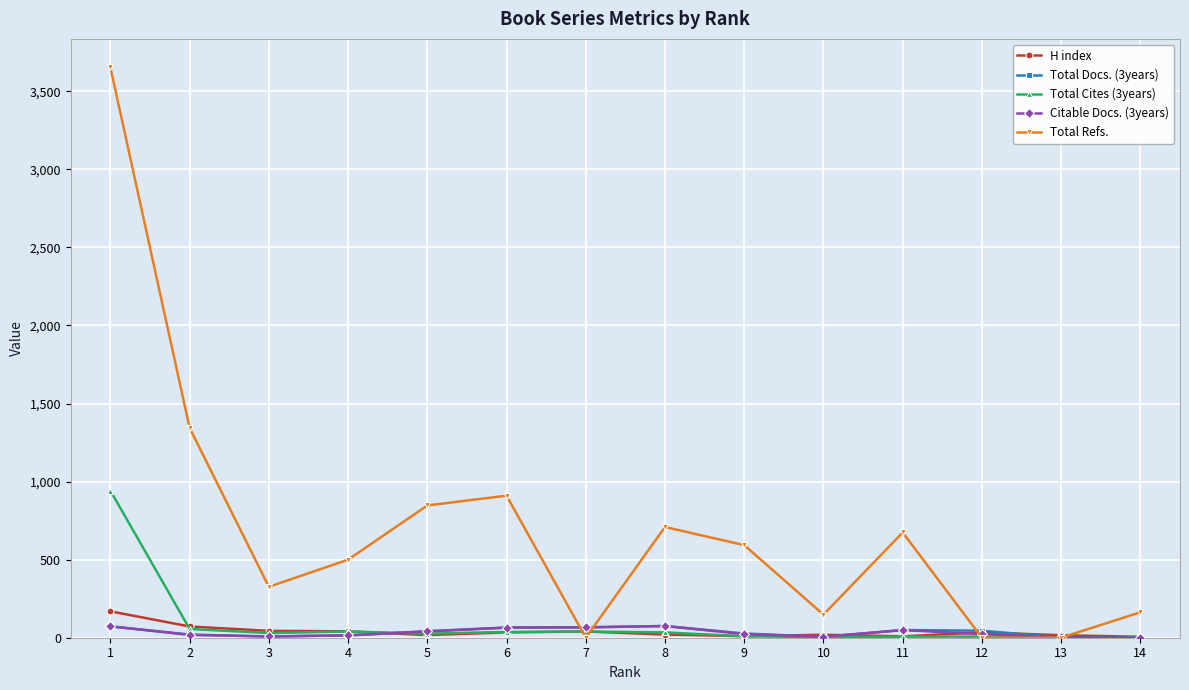

Is this an area chart (filled region under the line)?

No